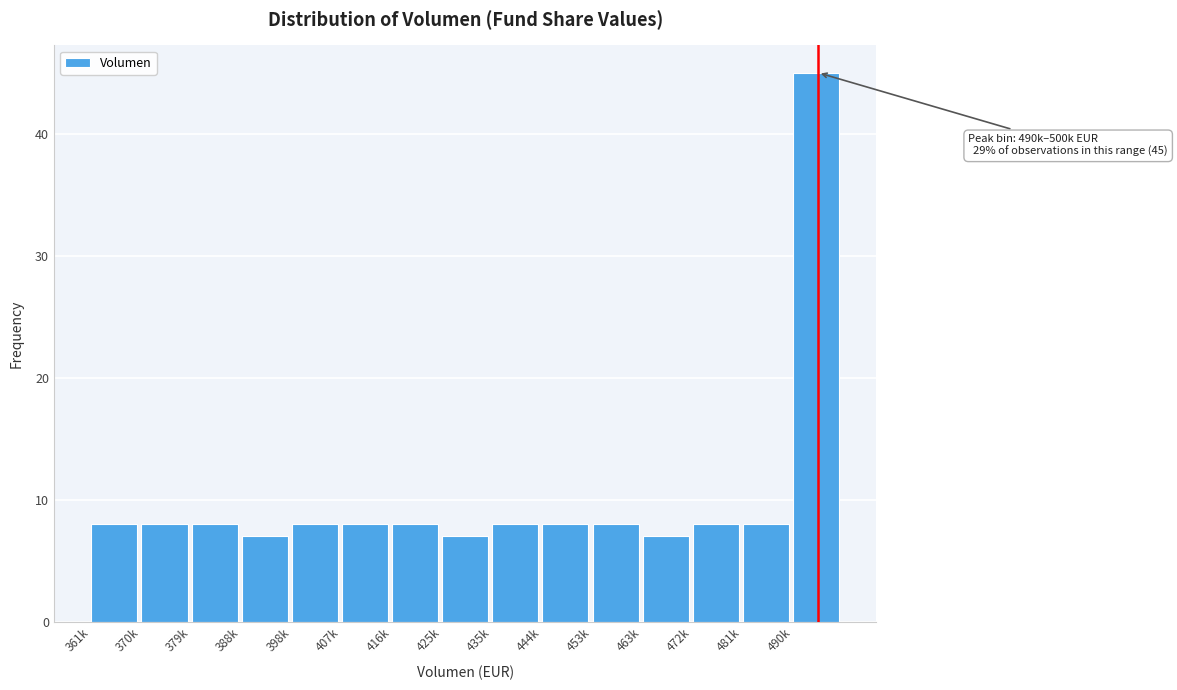

Reading right to left, transcribe all the data shown in this chart.

490k=45	481k=8	472k=8	463k=7	453k=8	444k=8	435k=8	425k=7	416k=8	407k=8	398k=8	388k=7	379k=8	370k=8	361k=8